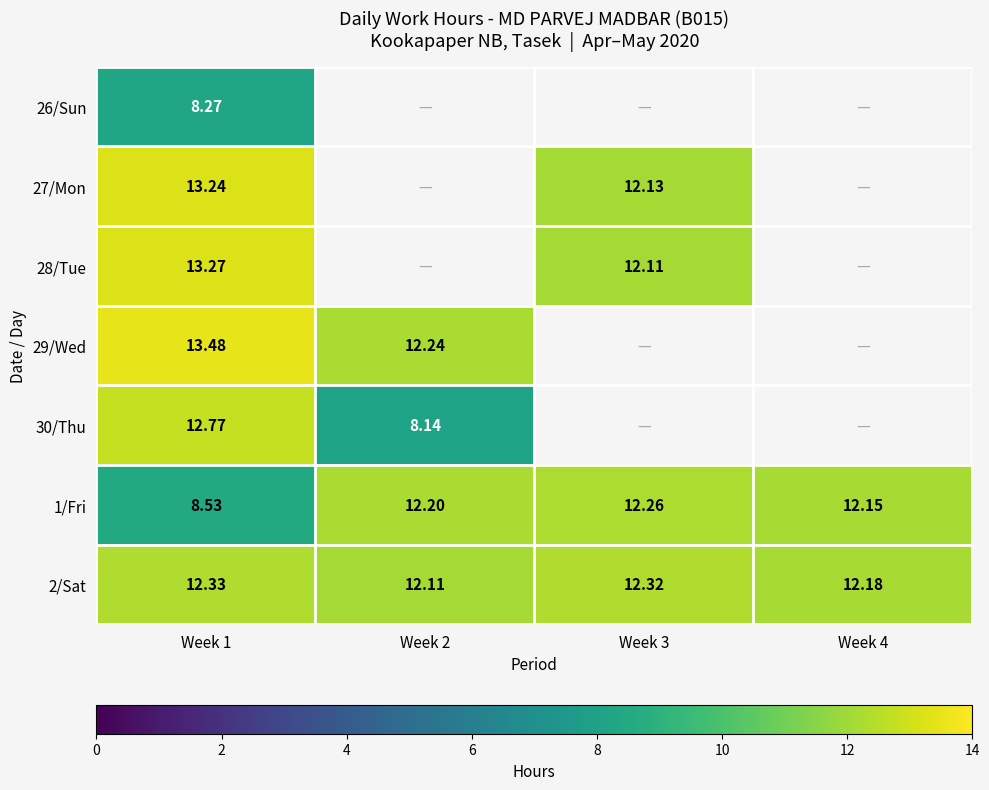

Is the value of 26/Sun at Week 1 greater than the value of 1/Fri at Week 4?

No